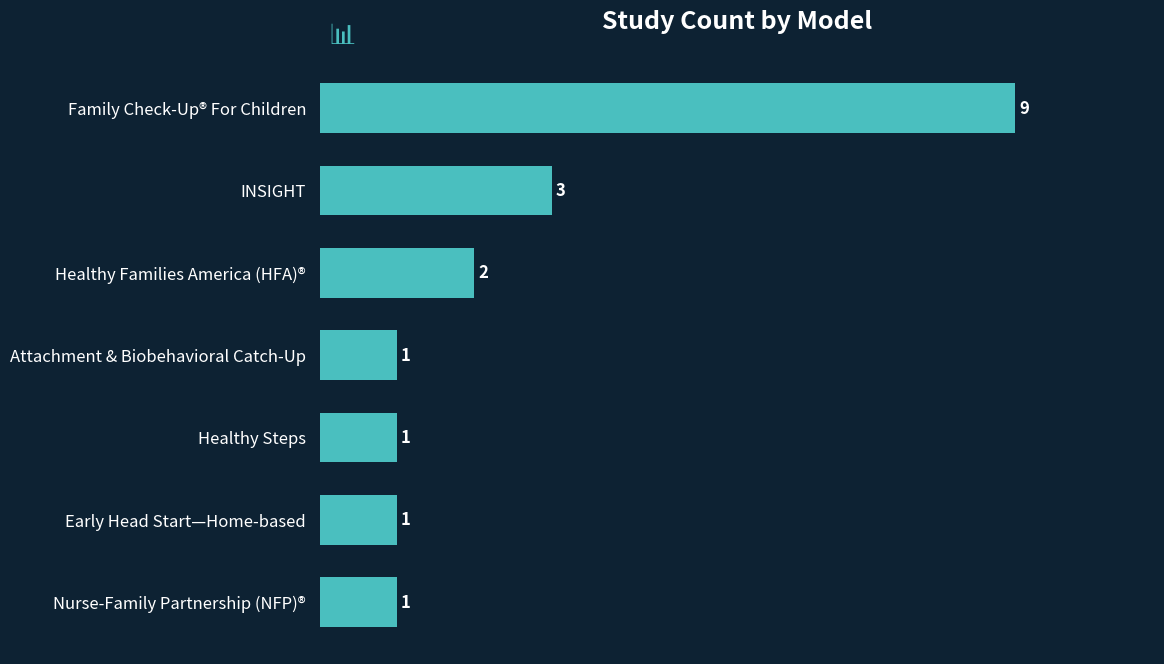

Where is the data nearest to the value 5?

INSIGHT